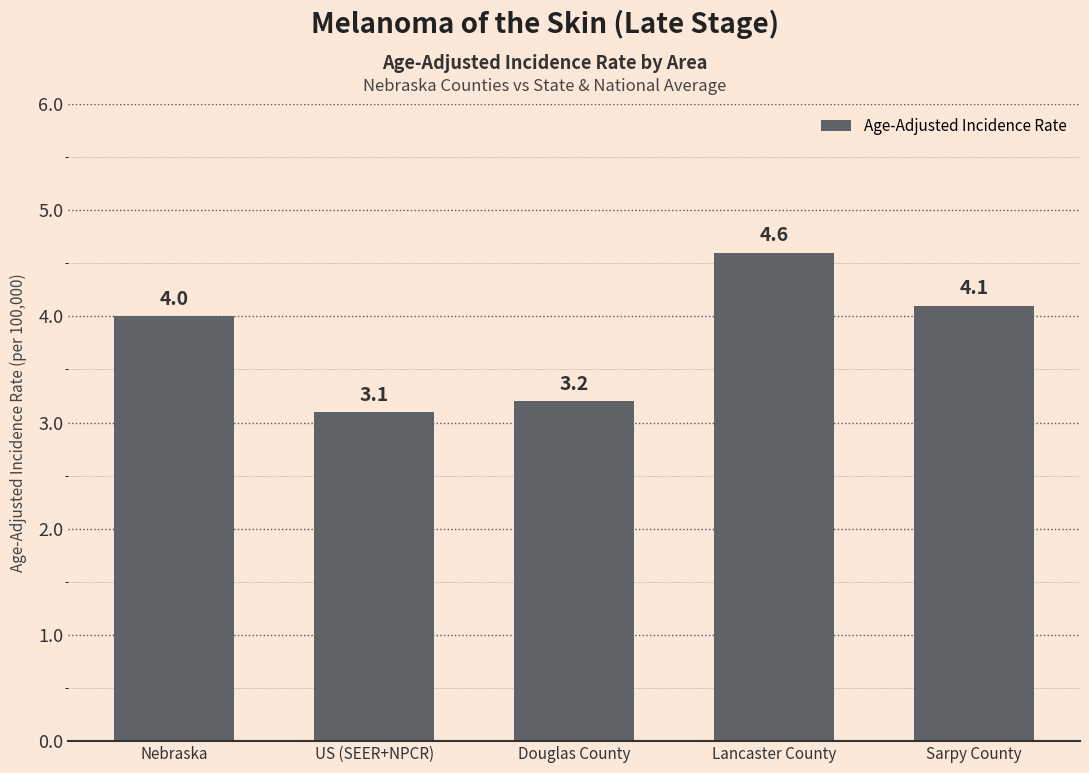

What is the minimum value shown in the chart?

3.1